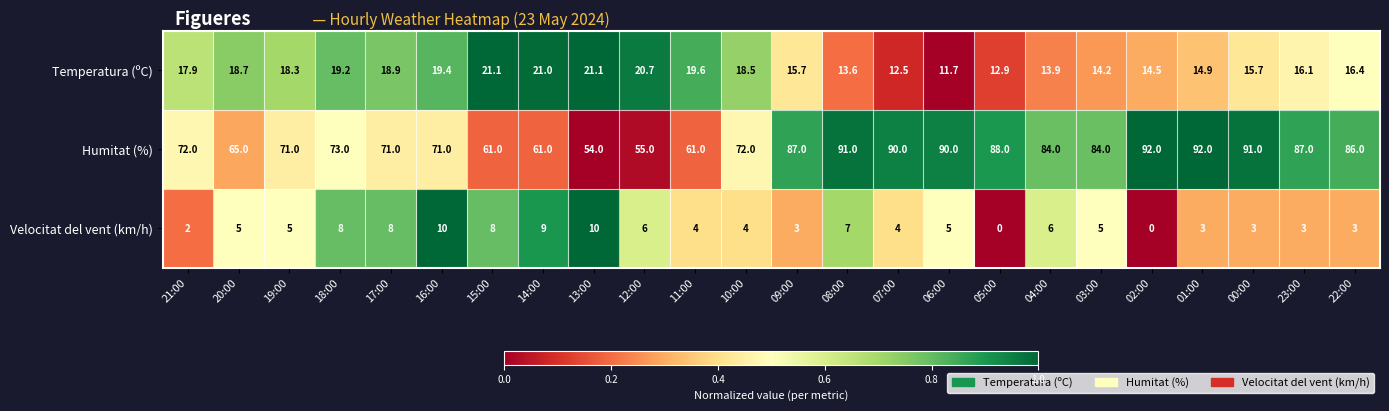

Where is Temperatura (ºC) nearest to the value 16?

23:00